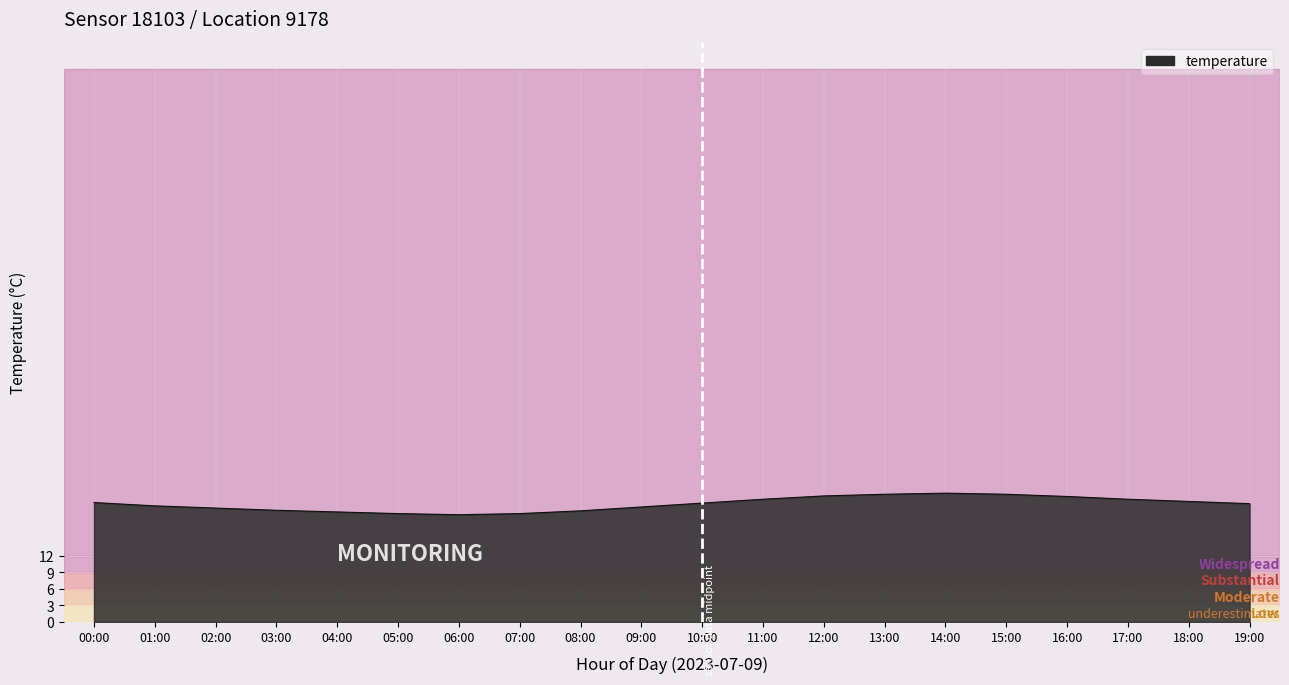

How many interior local peaks (higher than both neighbors) does the data have?

1